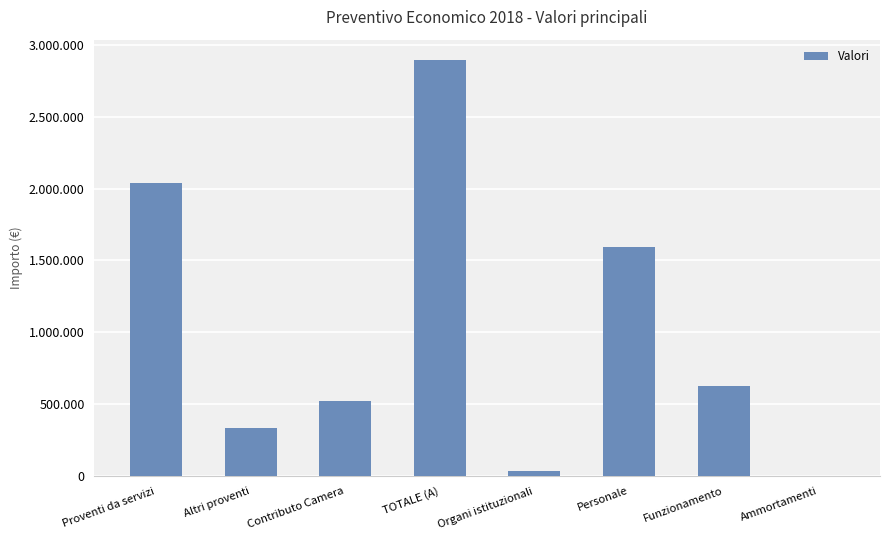

Rank the categories by value from highest to lowest.

TOTALE (A), Proventi da servizi, Personale, Funzionamento, Contributo Camera, Altri proventi, Organi istituzionali, Ammortamenti